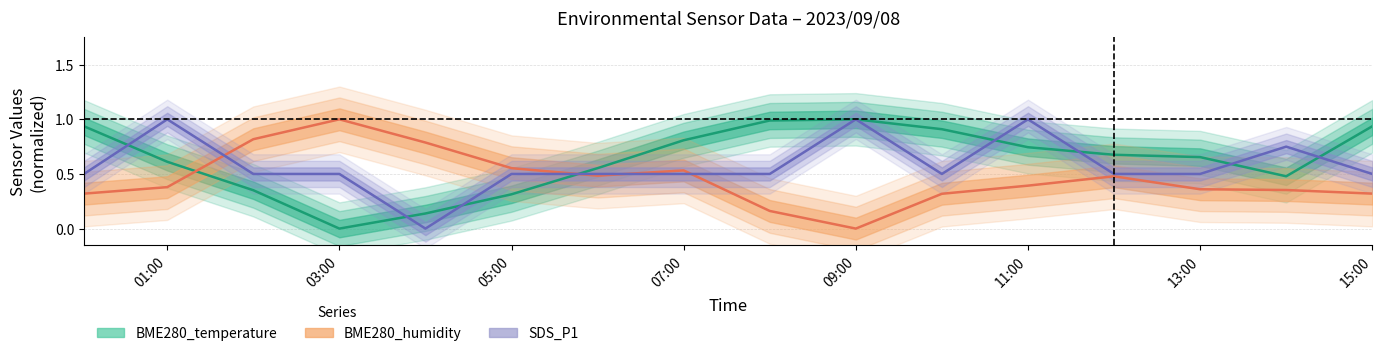

Which category has the lowest value in the BME280_humidity series?

09:00